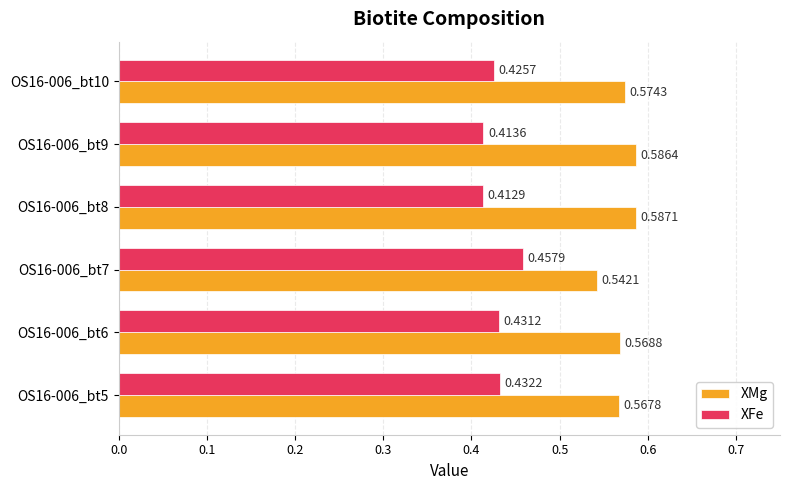

What is the sum of the XFe values at OS16-006_bt5 and OS16-006_bt7?

0.9